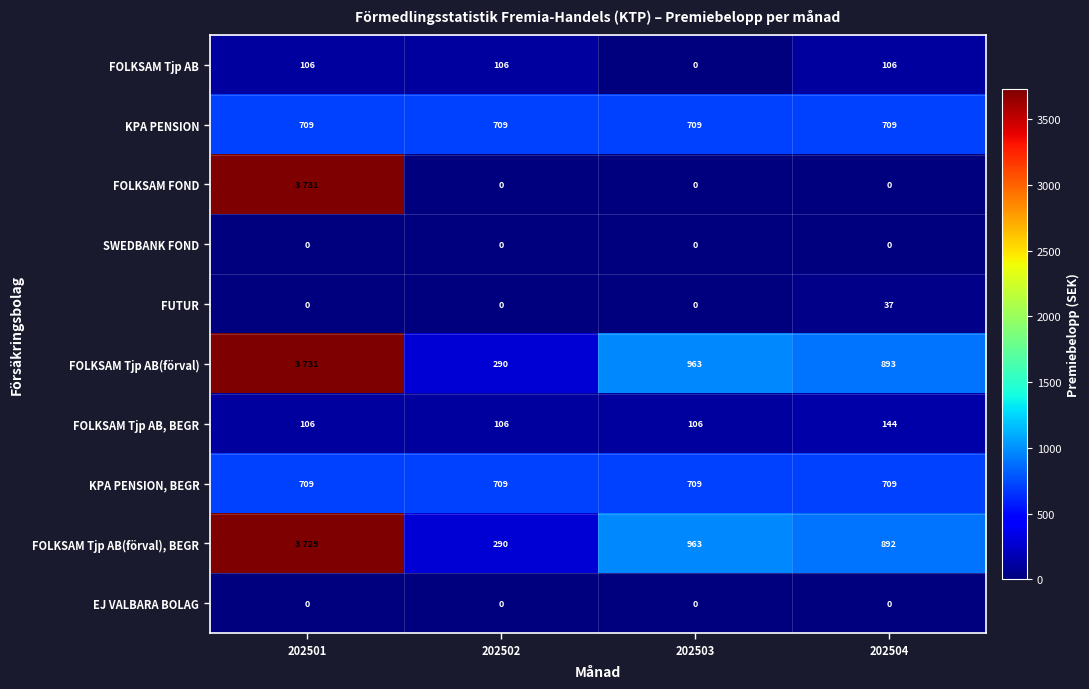

What is the difference between the highest and lowest values at 202503?

963